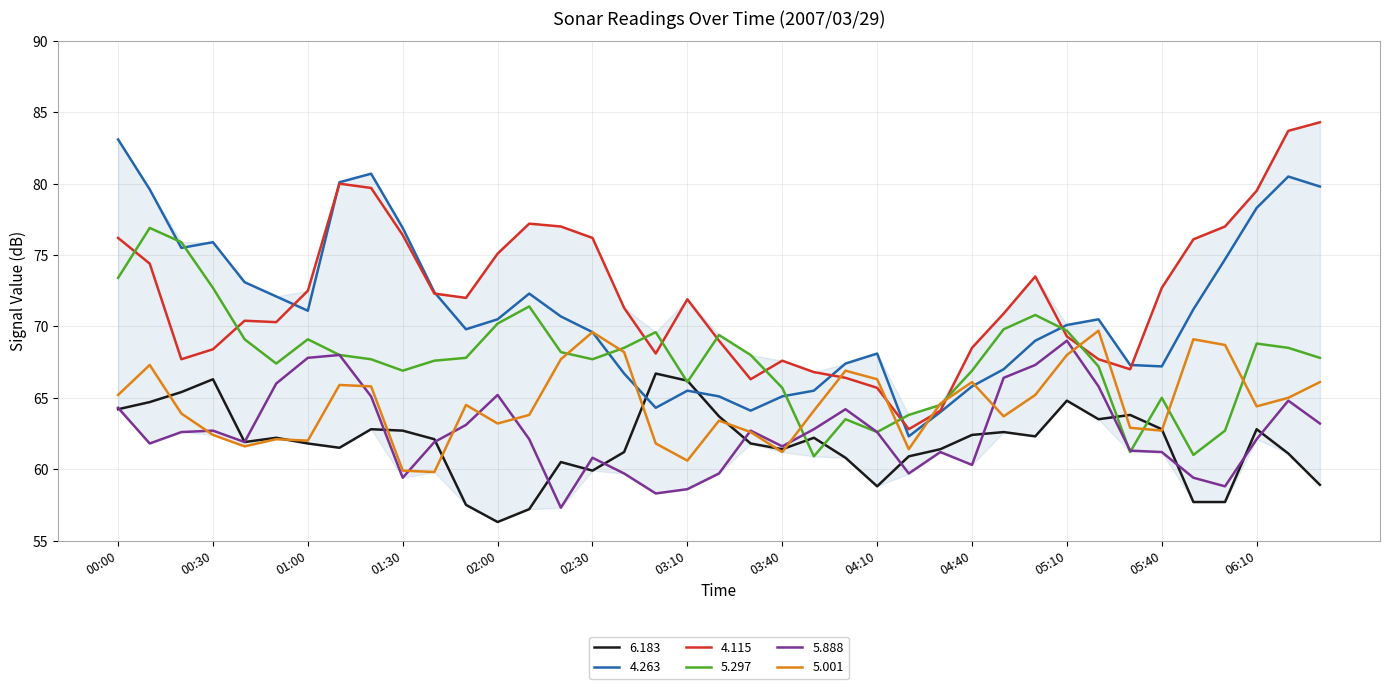

What is the maximum value for 5.888?

69.0